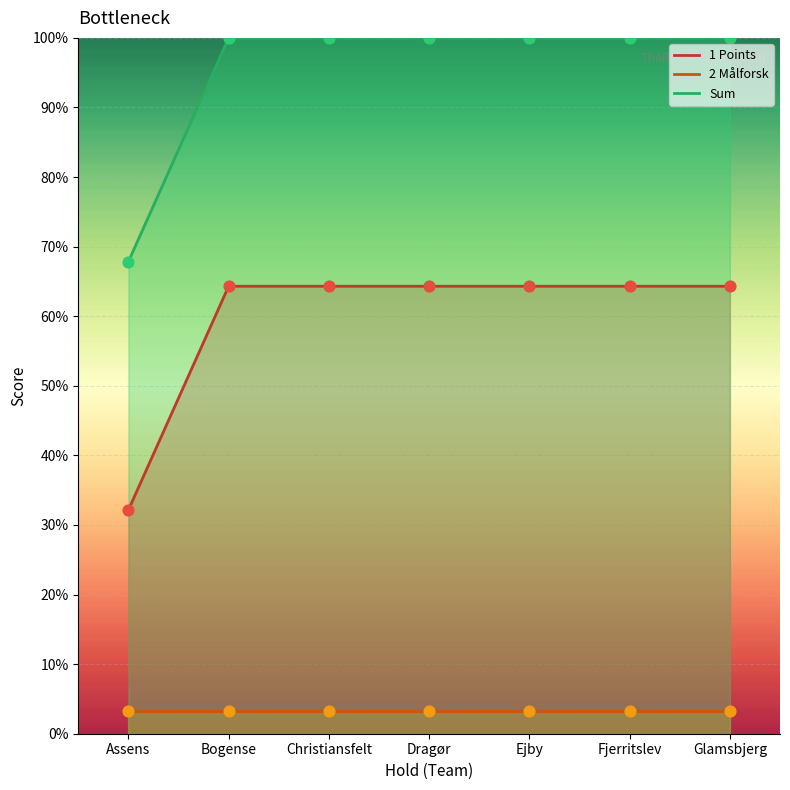

At which category is the sum across all series the highest?

Bogense